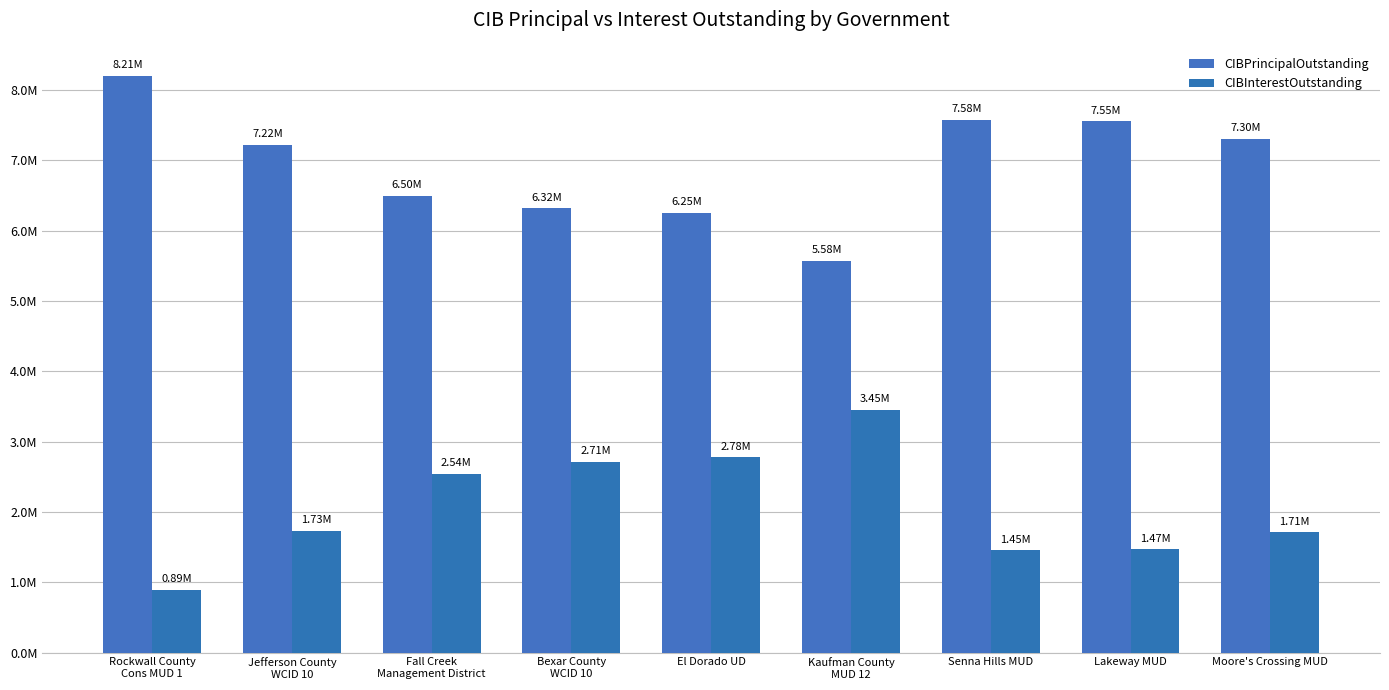

Which category has the highest value across all series?

Rockwall County
Cons MUD 1